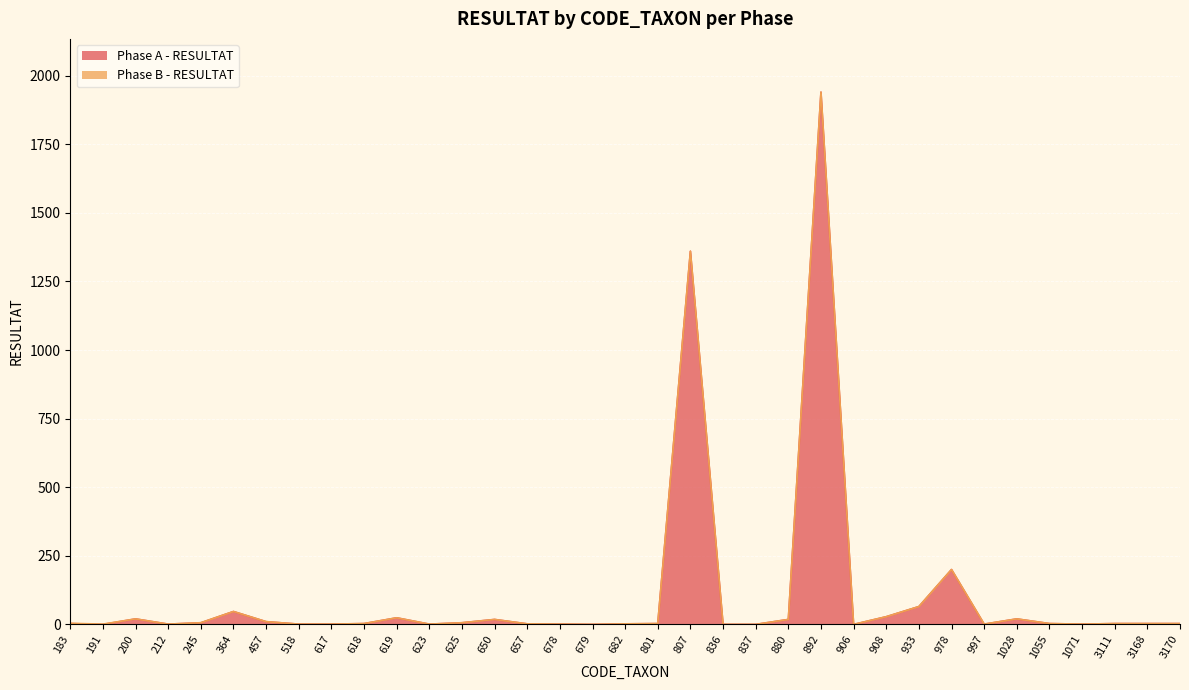

What is the value of the 18th point from the left?

2